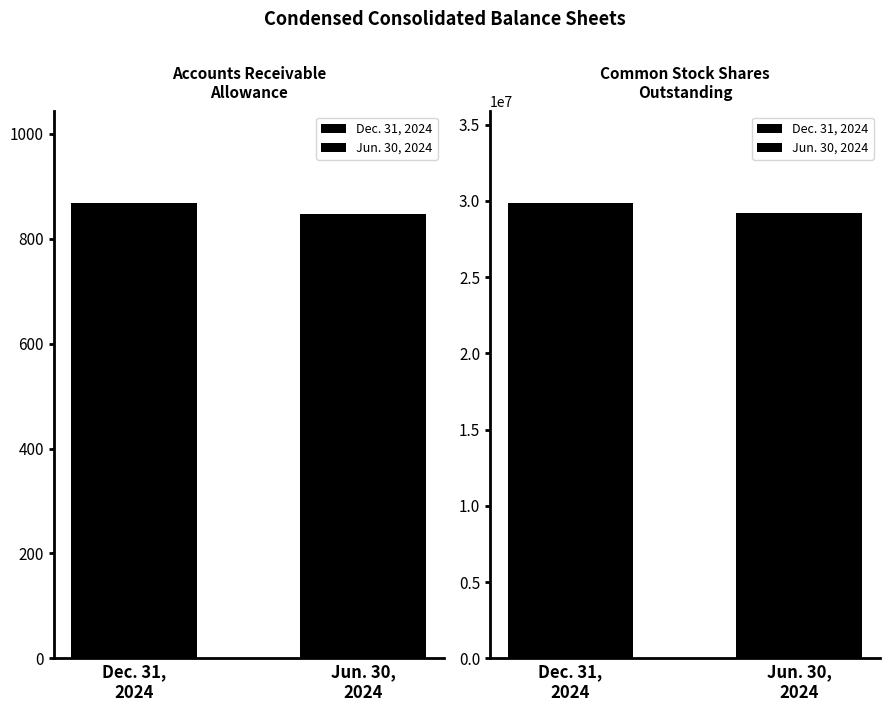

What is the difference between the highest and lowest values at Accounts Receivable Allowance?

21